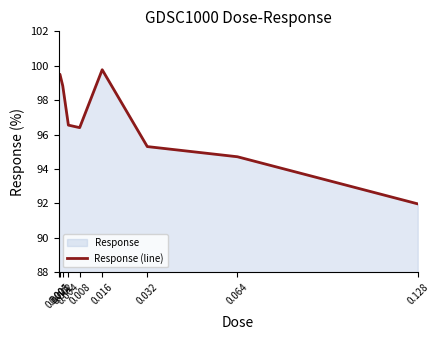

Reading left to right, transcribe all the data shown in this chart.

99.5	99.5	98.8	96.6	96.4	99.8	95.3	94.7	92.0